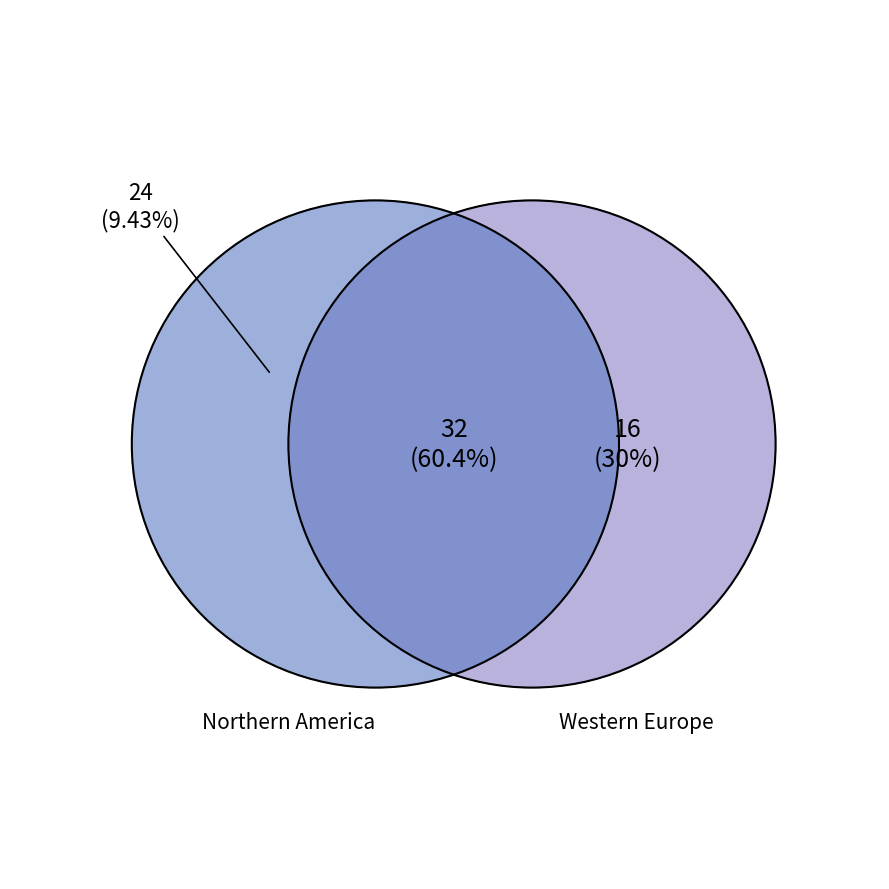

Does any single category account for the majority?

Yes